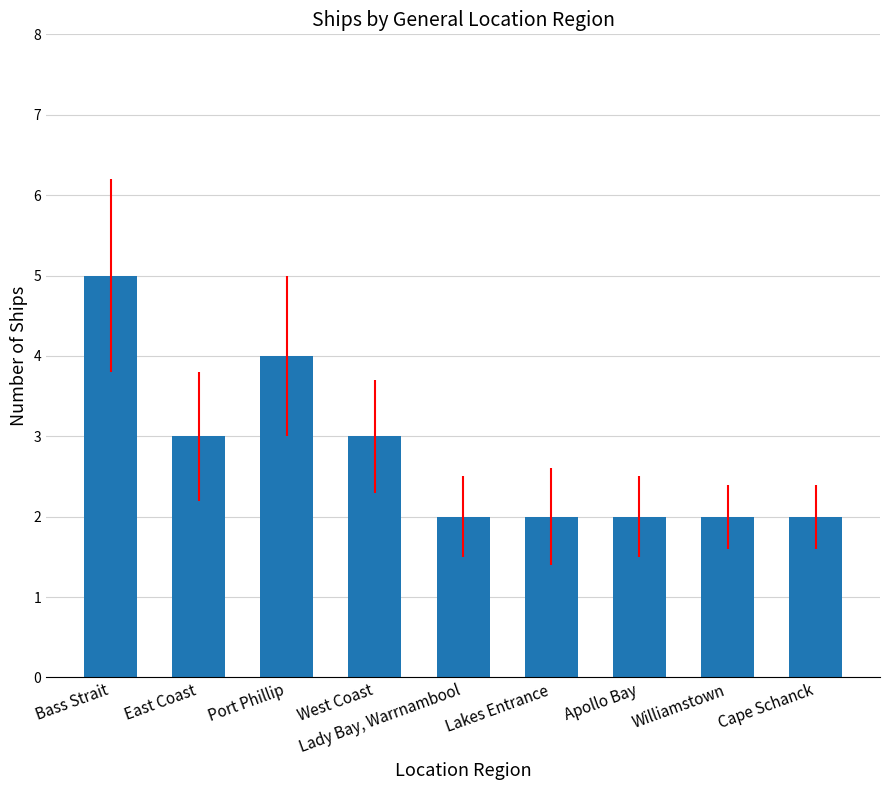

What is the difference between the maximum and minimum values?

3